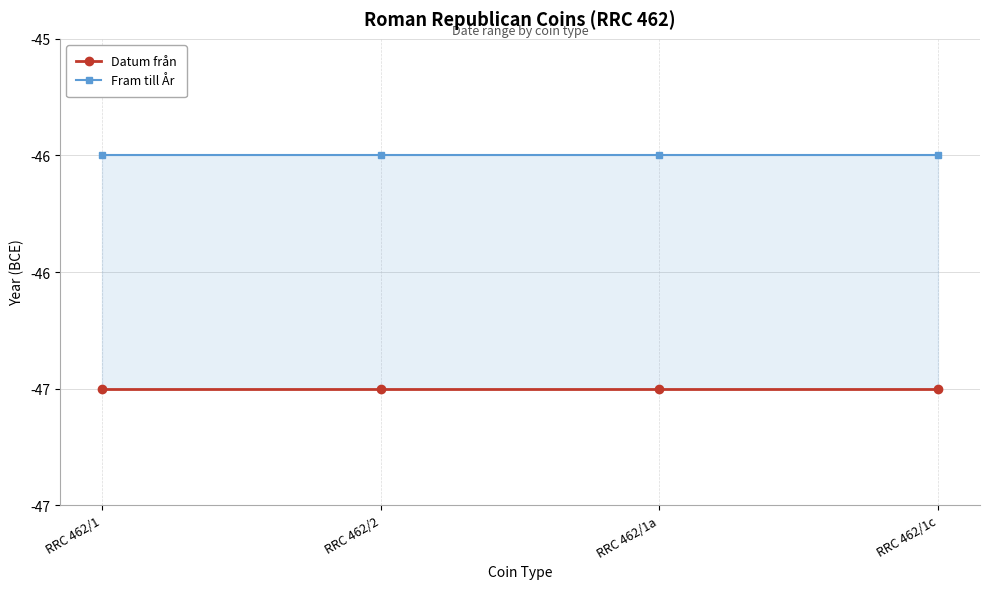

True or false: Fram till År and Datum från intersect in this chart.

False